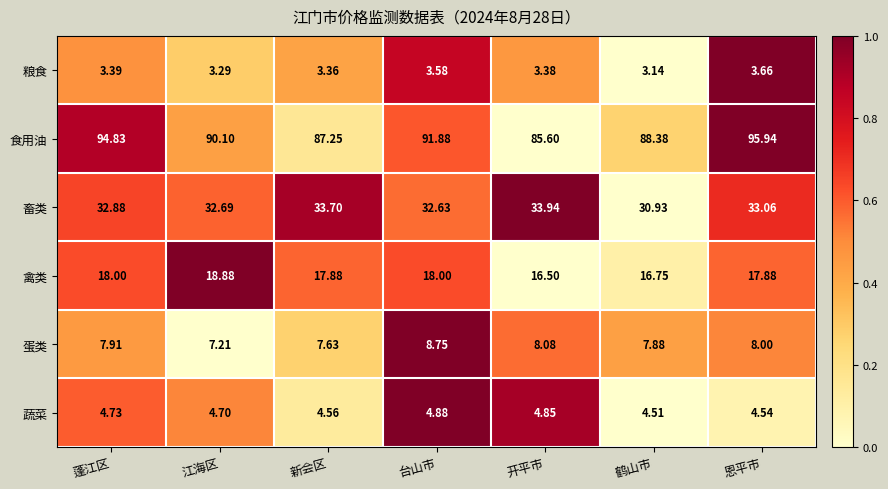

What is the greatest value displayed?

95.9